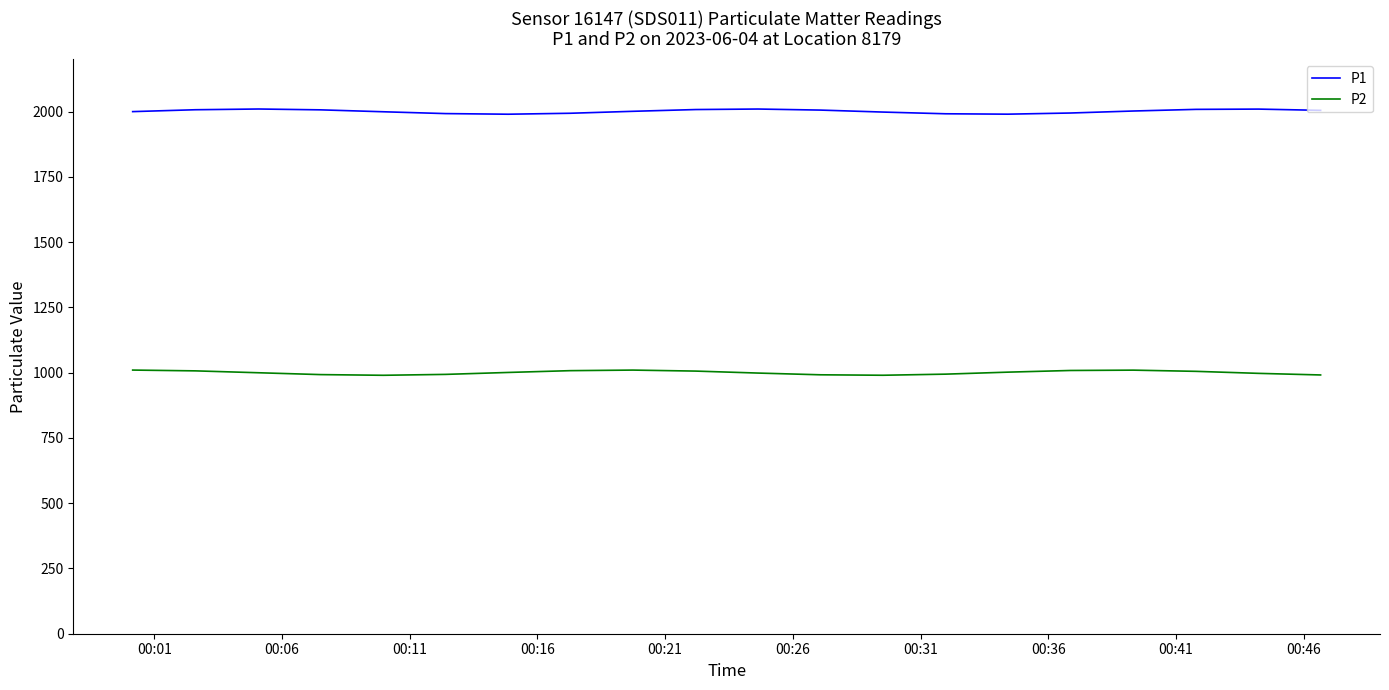

What is the sum of all P2 values?

20004.4